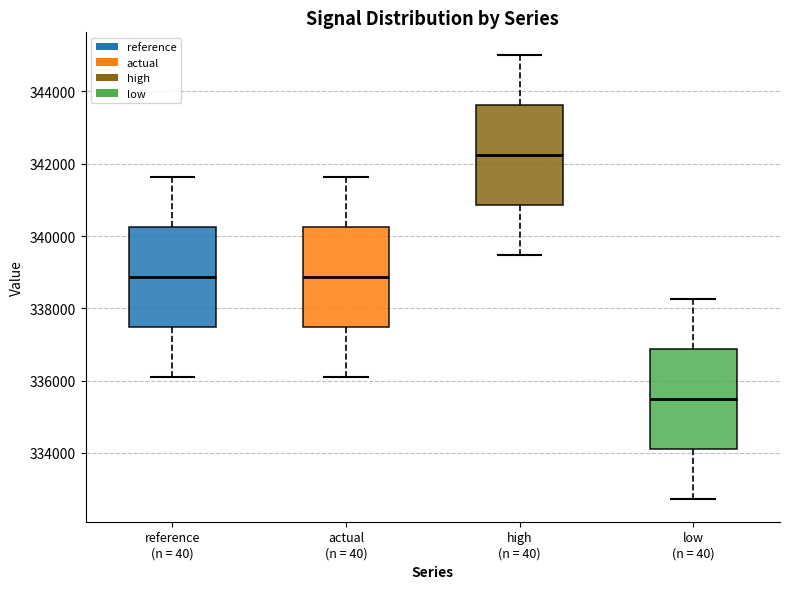

Reading left to right, read every box against the y-axis: the position of its median line, the range the box covers, and the ends of its whiskers. The values are not printed on the chart, so give them approximately, as read against the axis.

reference (n = 40): median 338800, box 337400 to 340200, whiskers 336000 to 341600
actual (n = 40): median 338800, box 337400 to 340200, whiskers 336000 to 341600
high (n = 40): median 342200, box 340800 to 343600, whiskers 339400 to 345000
low (n = 40): median 335400, box 334000 to 336800, whiskers 332800 to 338200